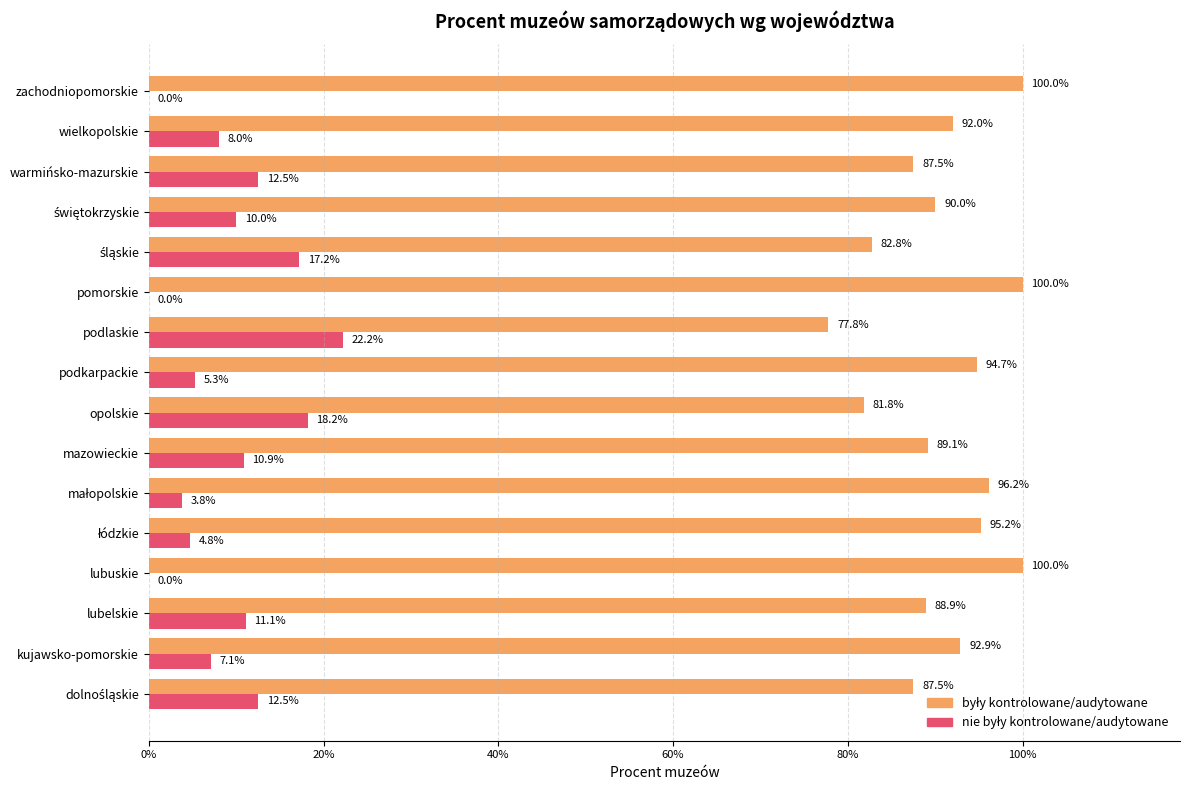

What position from the right is opolskie?

9